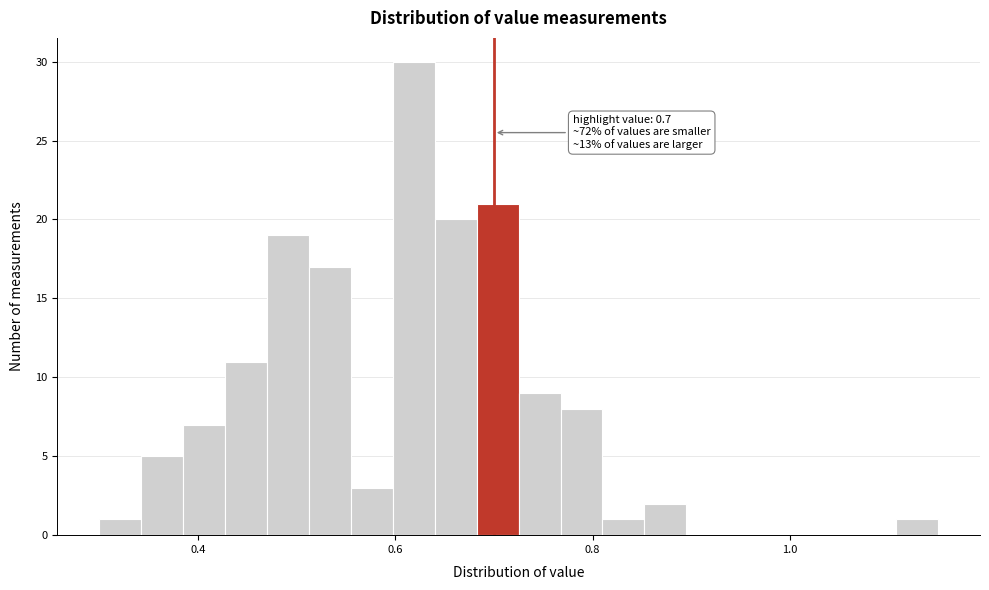

Read against the x-axis, roughly where is the centre of the tallest bar?

0.62